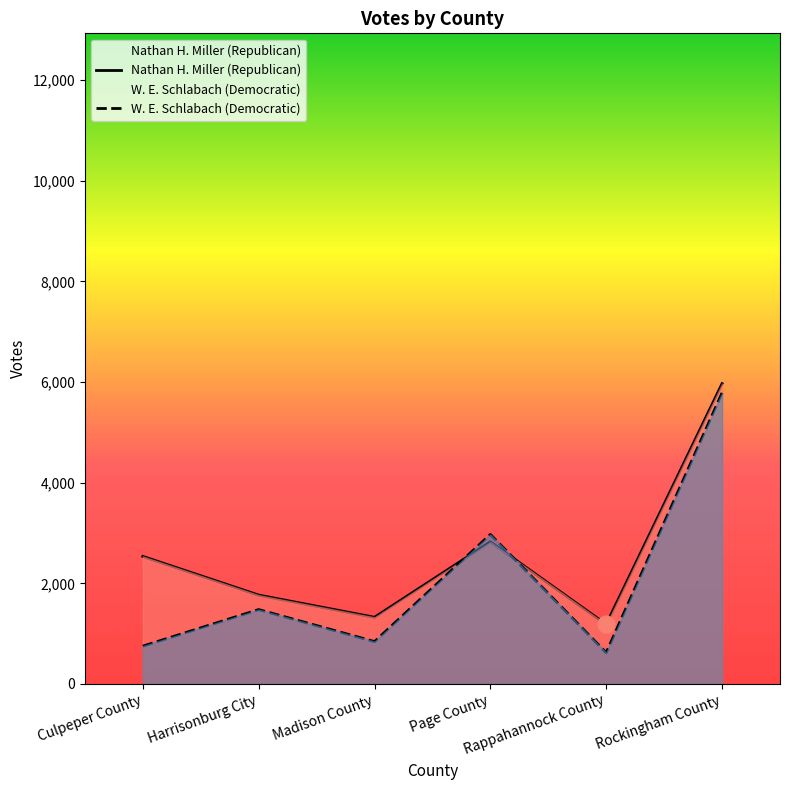

How many series are shown in this chart?

2